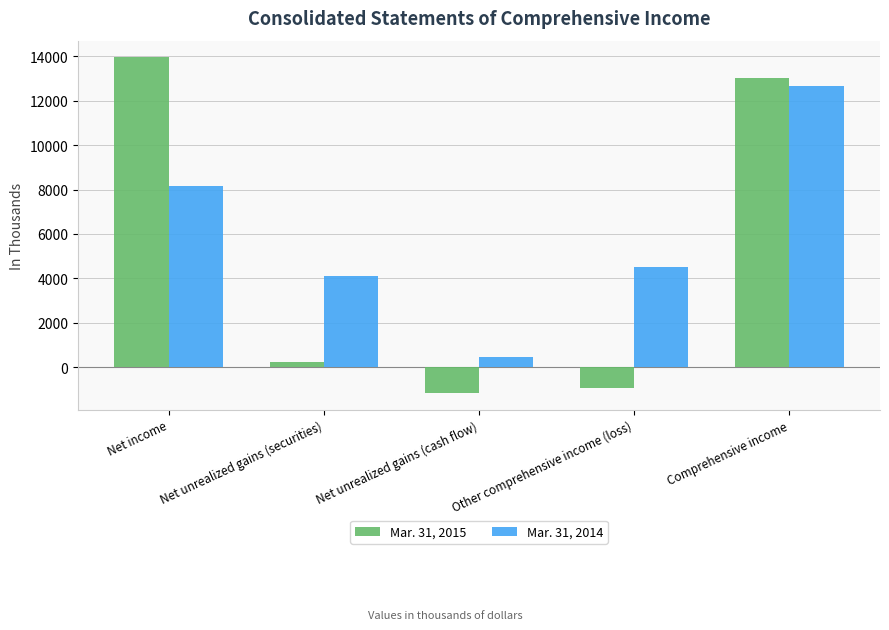

Where does the Mar. 31, 2014 series first go above 4520?

Net income